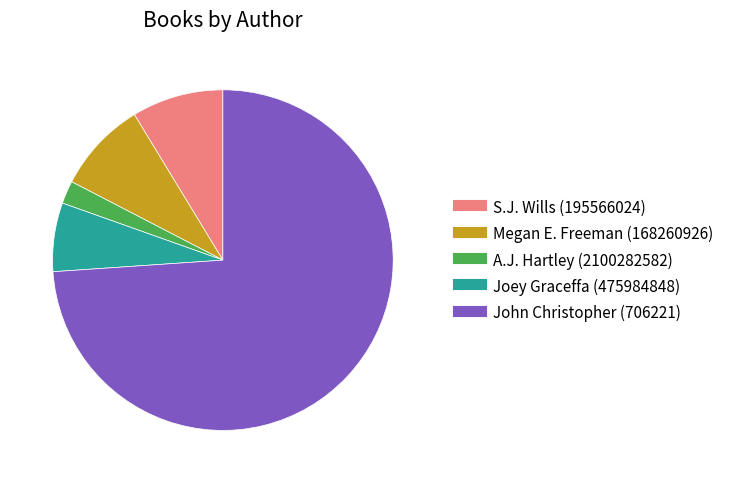

The Megan E. Freeman (168260926) slice represents 1% of the pie. True or false?

False